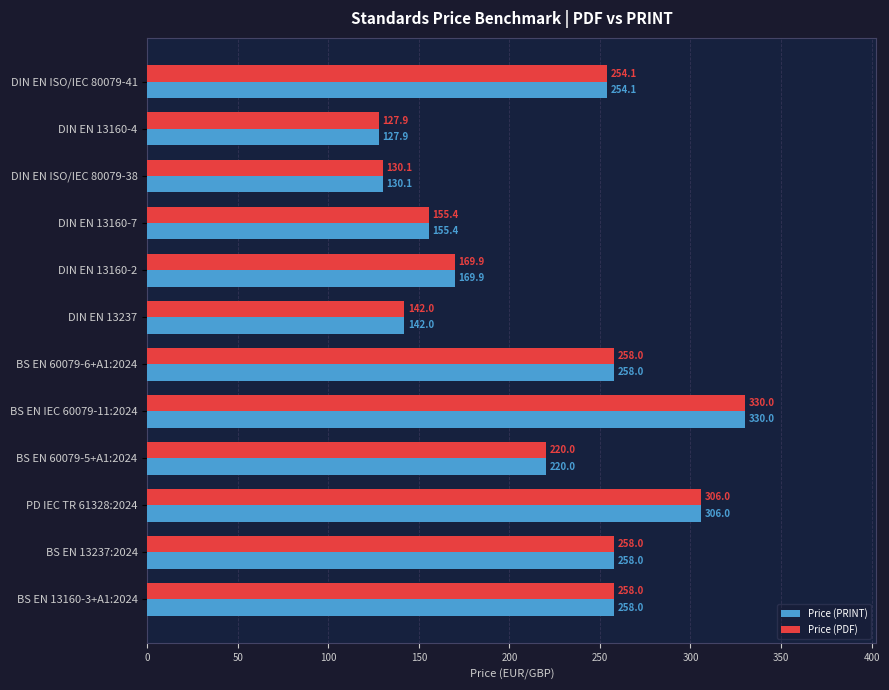

Where is Price (PDF) nearest to the value 228?

BS EN 60079-5+A1:2024